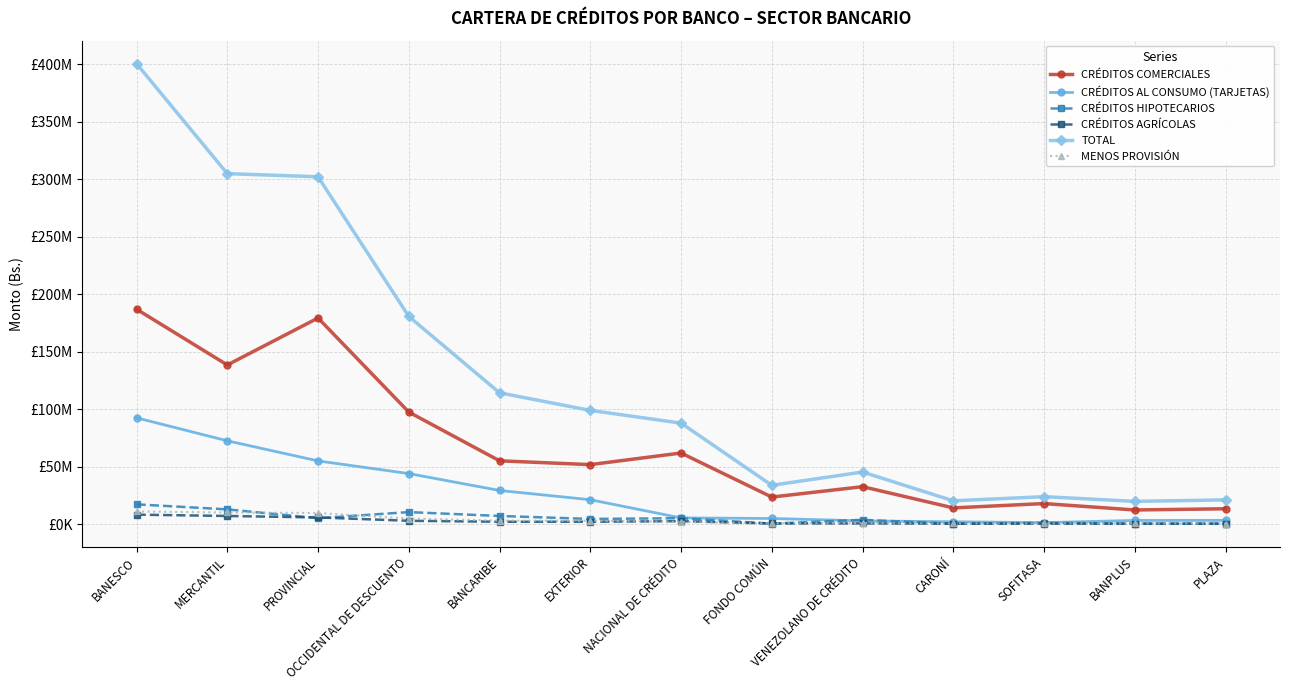

What is the total value across all series at OCCIDENTAL DE DESCUENTO?

339958051